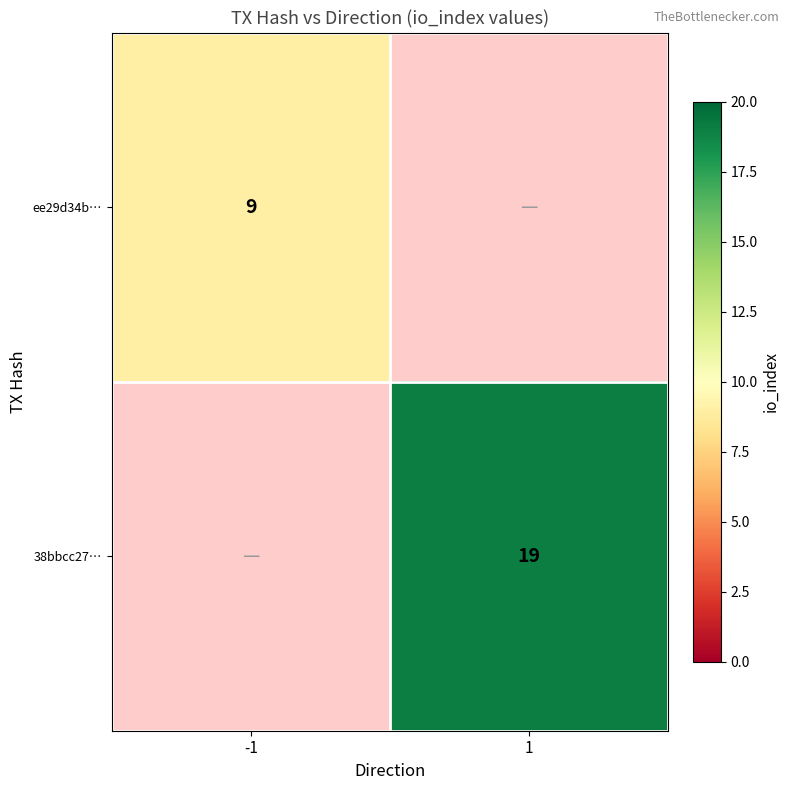

At how many categories does at least one series exceed 12?

1